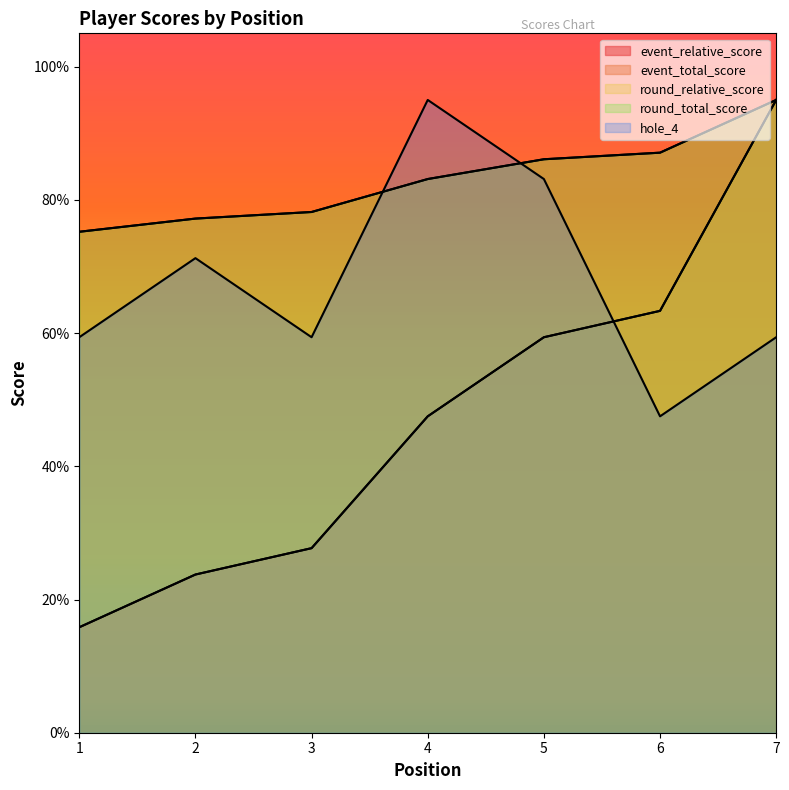

At which label does round_relative_score reach its minimum?

1